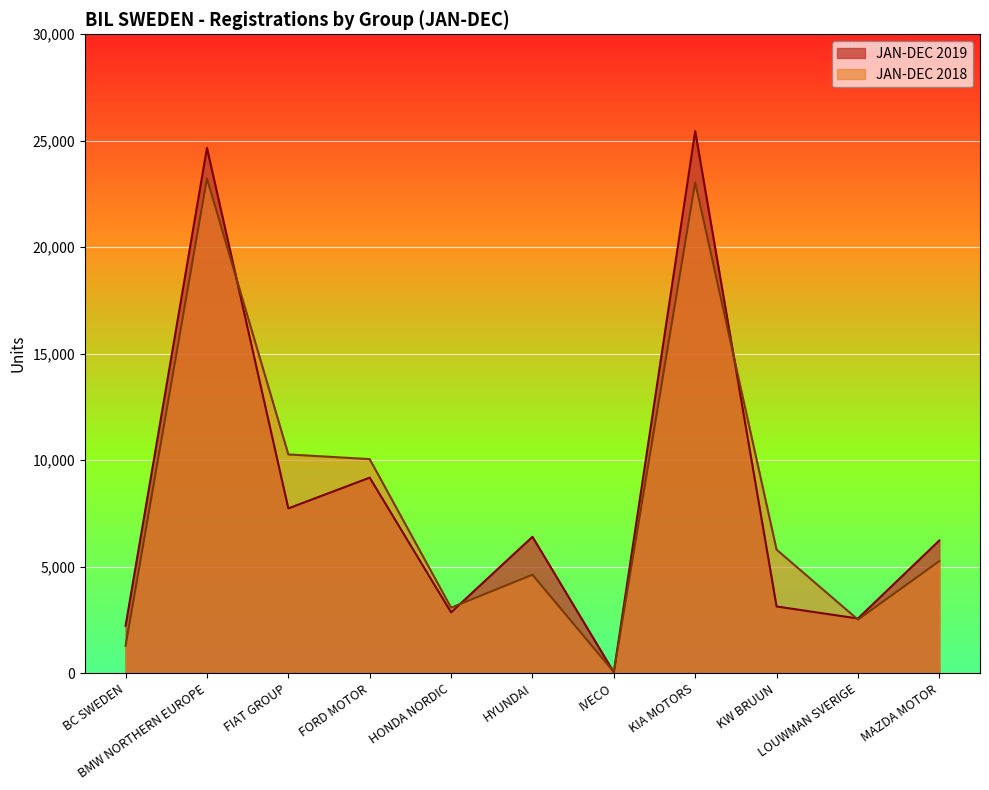

Reading right to left, transcribe all the data shown in this chart.

JAN-DEC 2019: 6232	2566	3132	25453	42	6404	2855	9181	7737	24667	2227
JAN-DEC 2018: 5264	2515	5801	23045	55	4622	3075	10051	10271	23230	1288